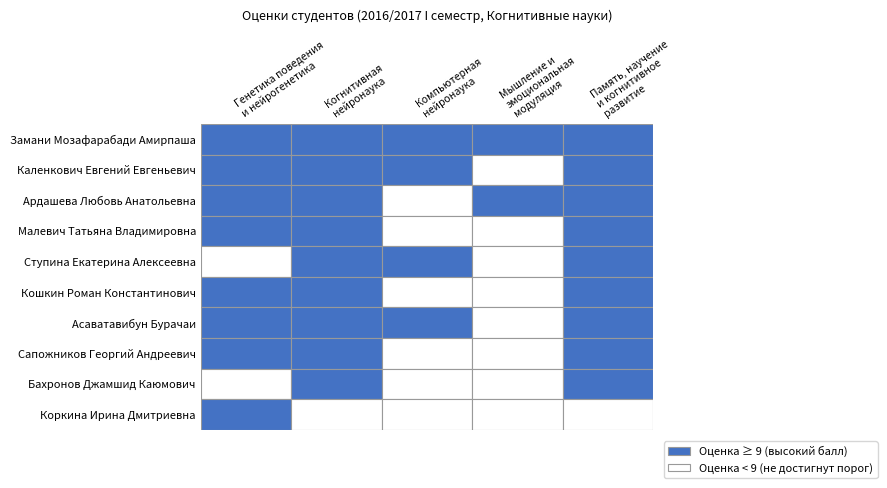

What is the minimum value shown in the chart?

6